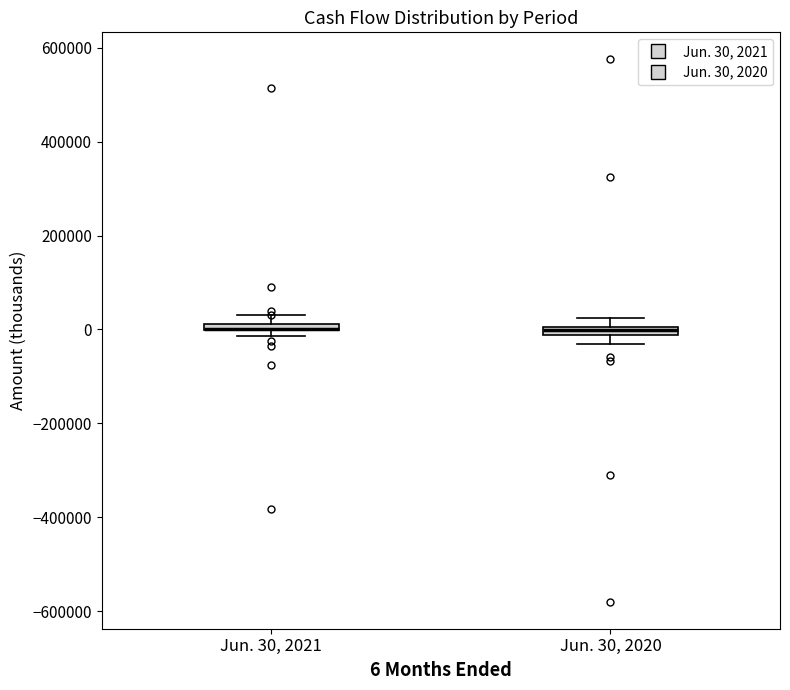

Where is the lower edge of the box for Jun. 30, 2021 on the y-axis? The values are not printed on the chart, so give them approximately, as read against the axis.

0